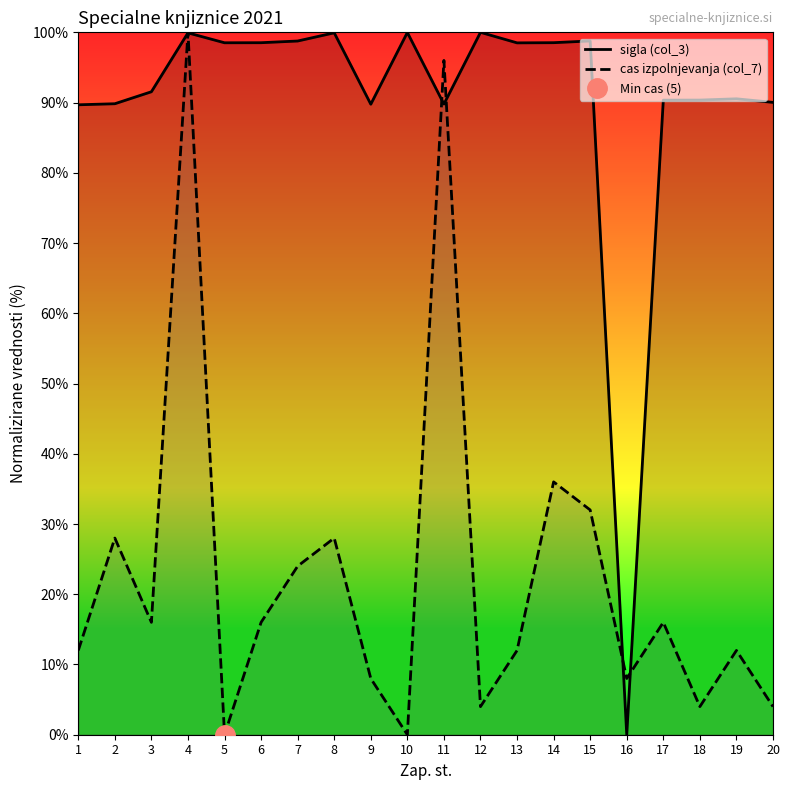

Which label corresponds to the smallest value in the chart?

16